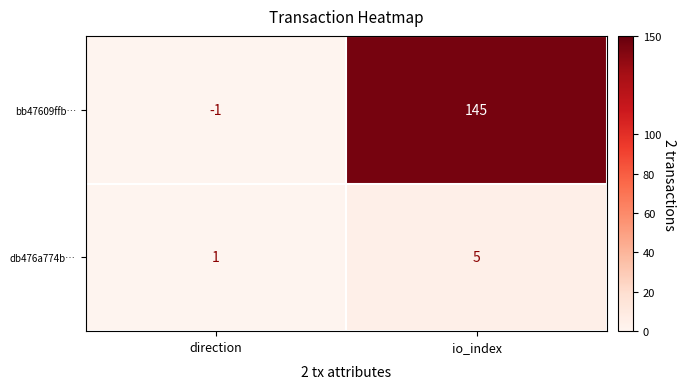

Where is db476a774b… nearest to the value 3?

direction